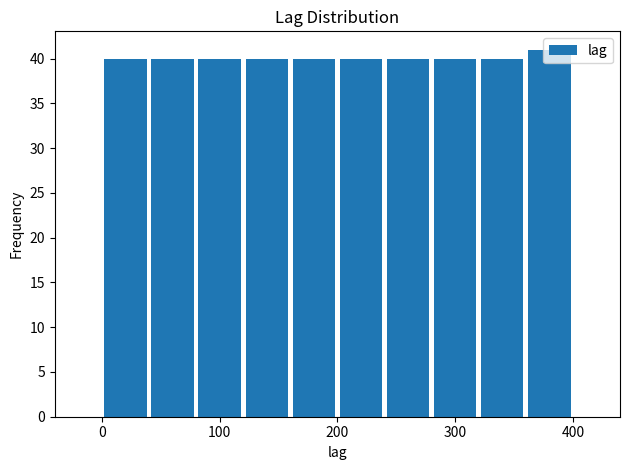

How tall is the bar that spans 240 to 280 on the x-axis? The values are not printed on the chart, so give them approximately, as read against the axis.

40